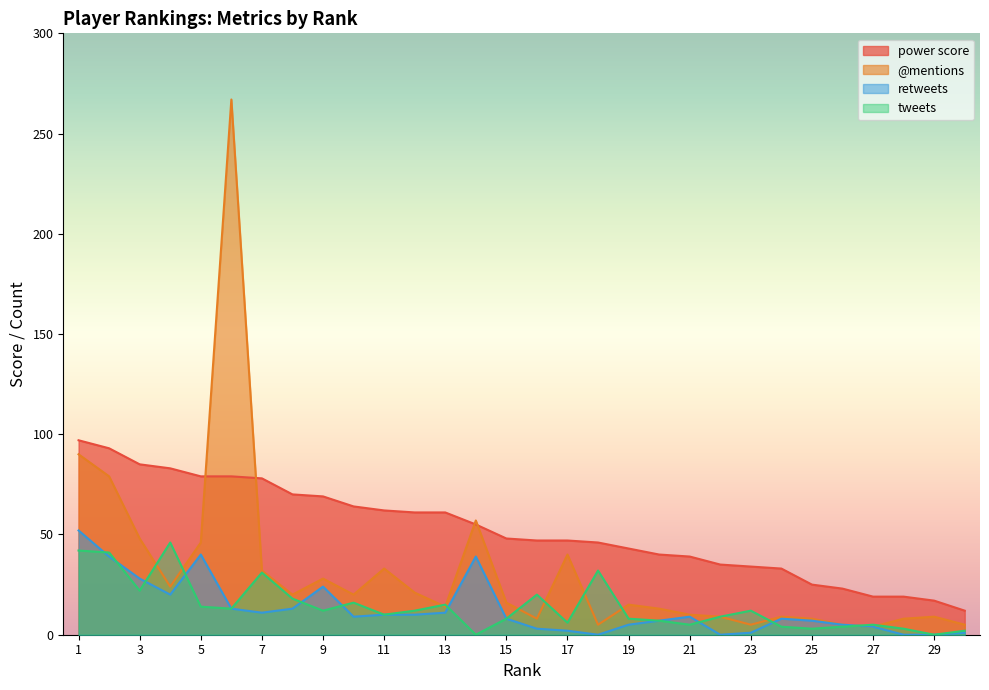

How many interior local valleys does the retweets series have?

5